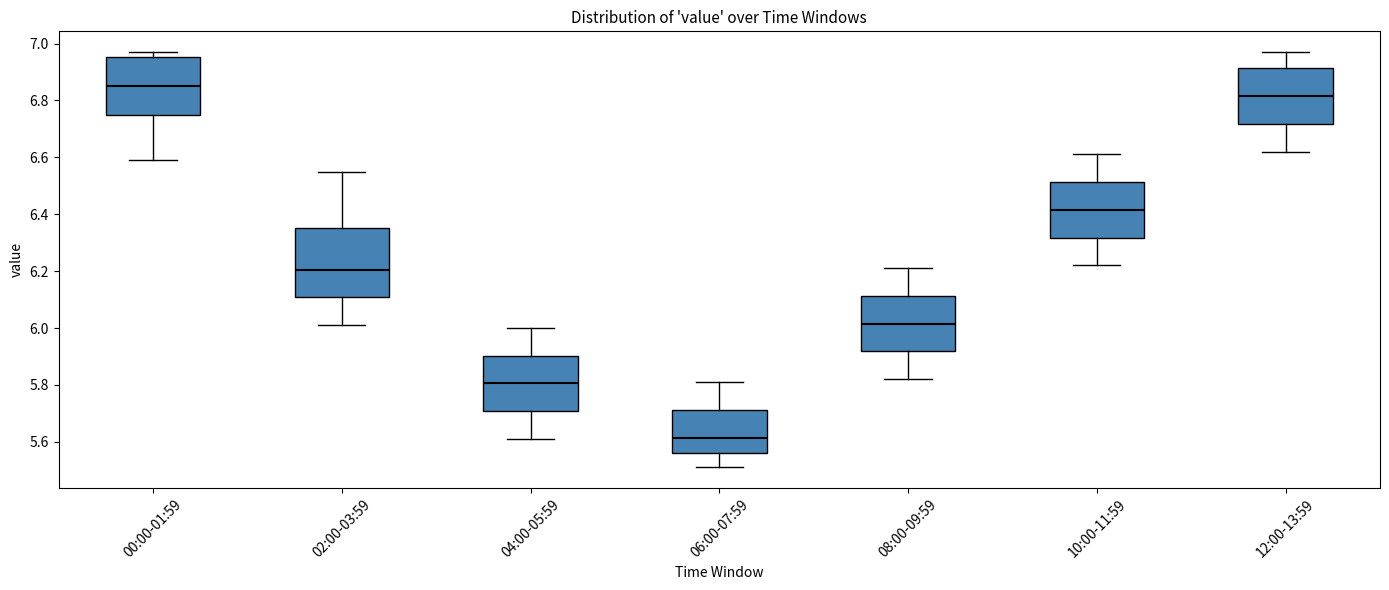

Where does the median line of the box for 10:00-11:59 sit on the y-axis? The values are not printed on the chart, so give them approximately, as read against the axis.

6.42